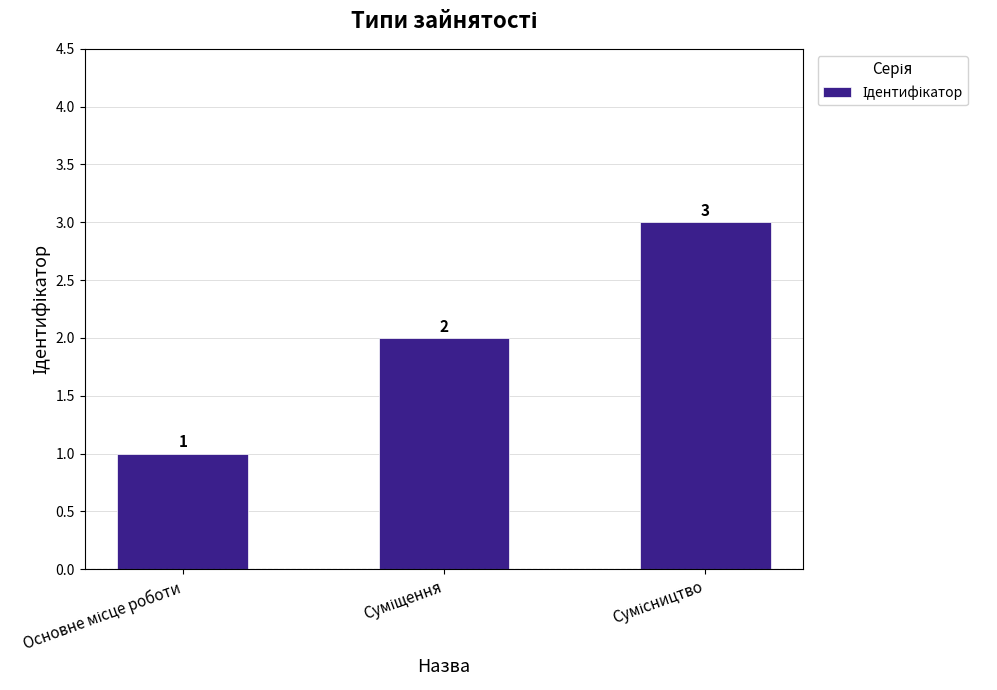

Count the values in the range 1 to 3.

3